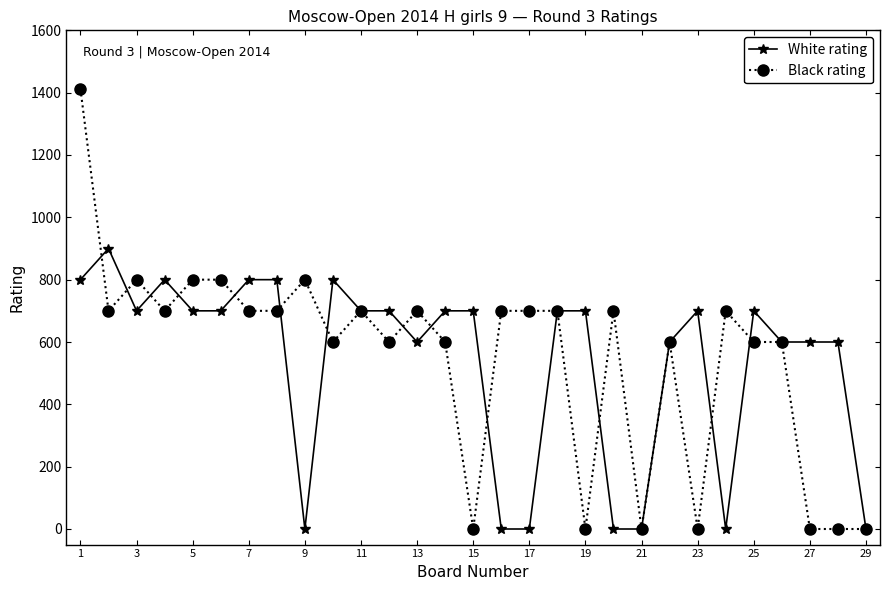

How many White rating values are between 600 and 700?

16